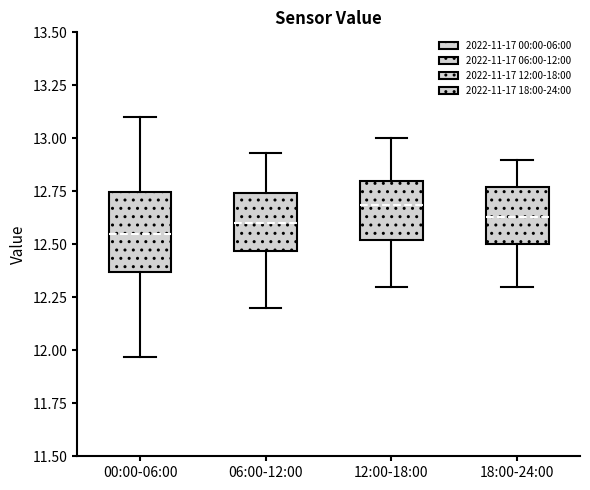

Which box is the tallest, from its lower edge to its upper edge?

00:00-06:00